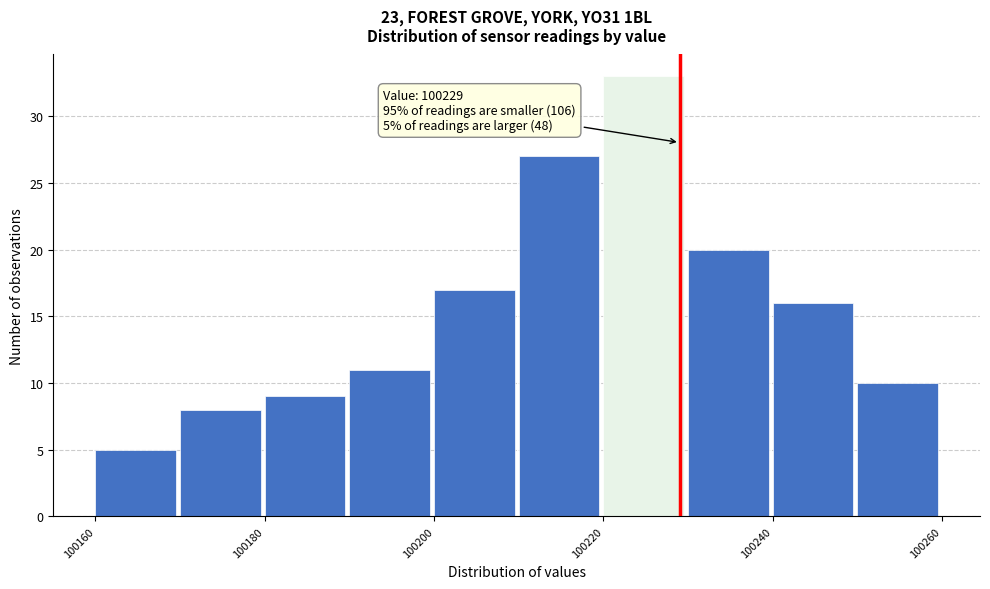

Which range on the x-axis has the tallest bar?

100220 to 100230